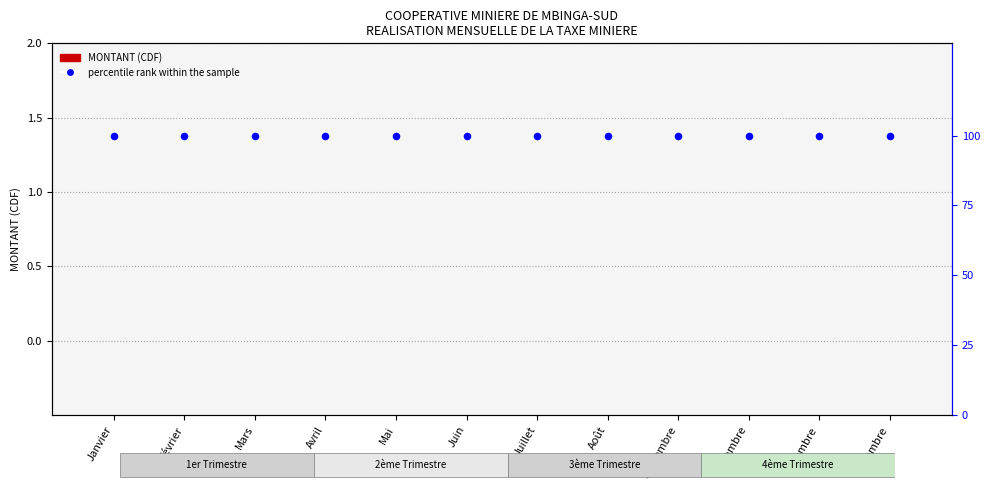

Which series has the largest Y range (max minus min)?

MONTANT (CDF)